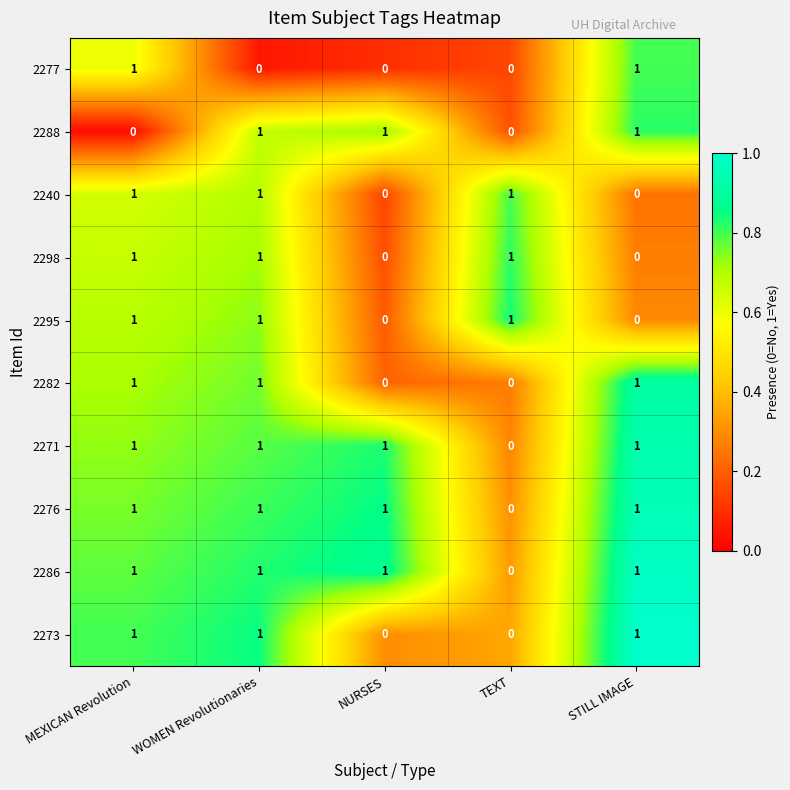

What is the sum of all 2282 values?

3